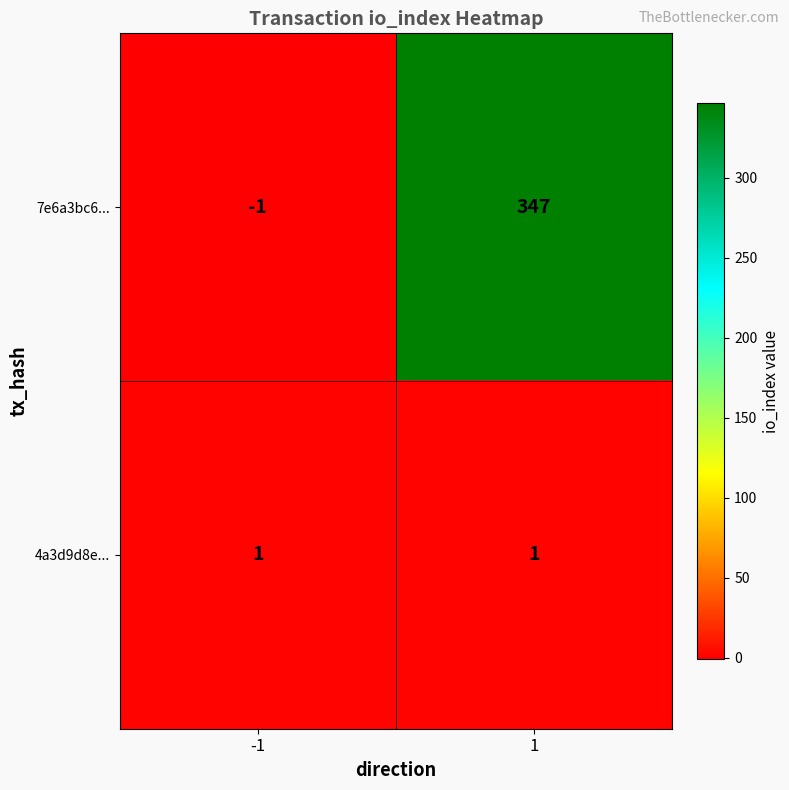

Count the number of categories in the chart.

2